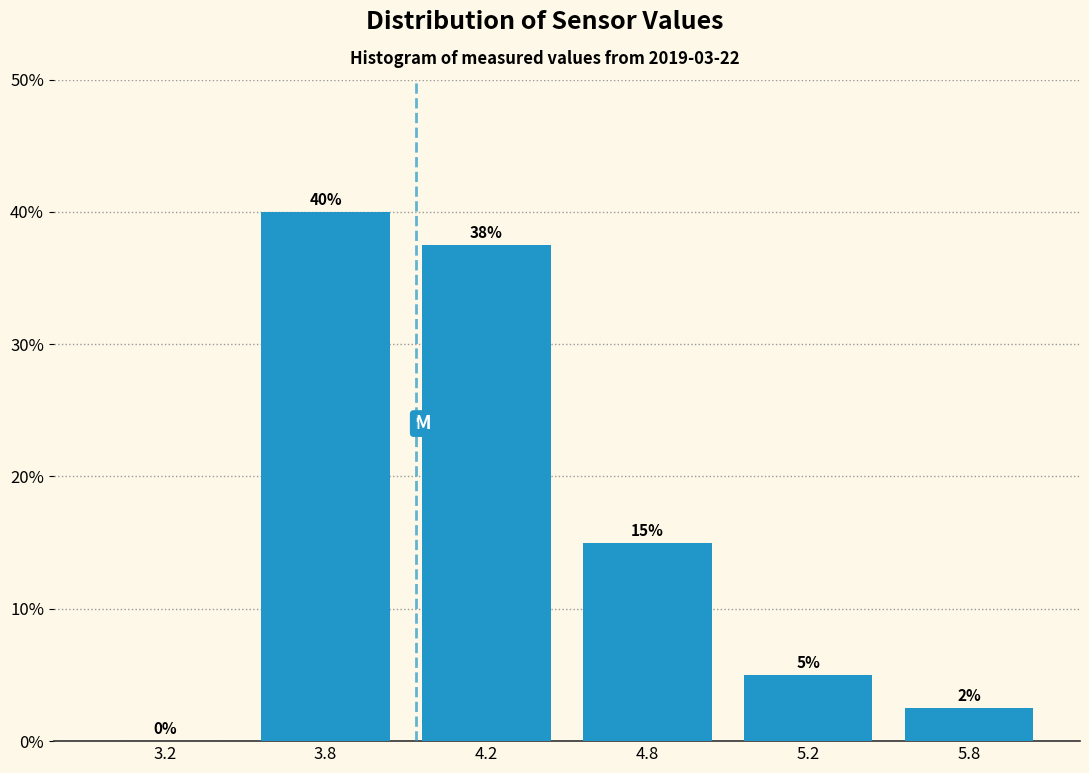

Between 3.2 and 4.8, which is larger?

4.8